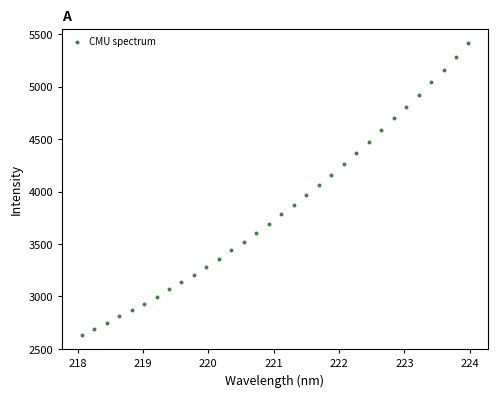

What is the range of X values (max minus min)?

5.9